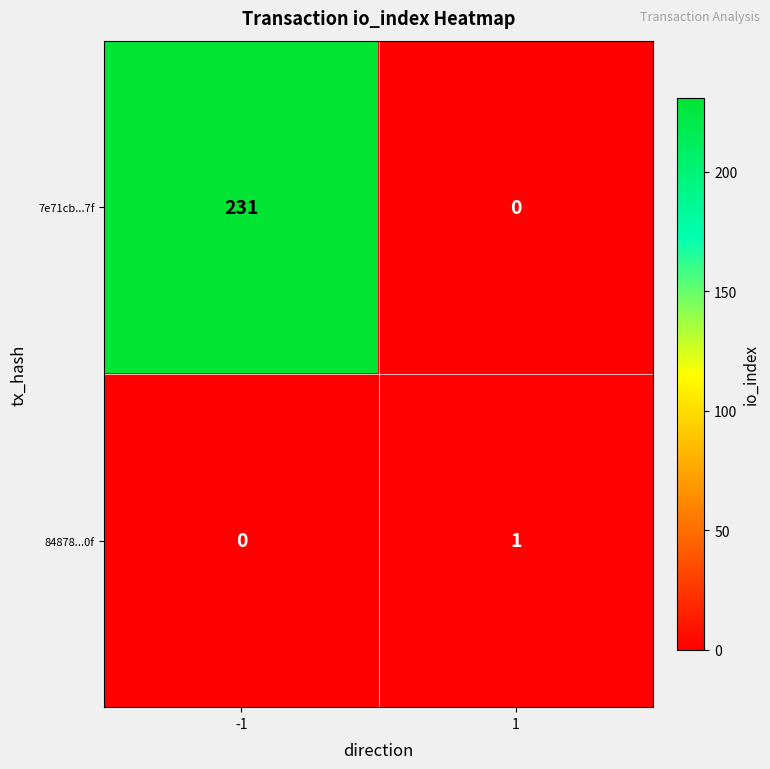

What is the total value across all series at -1?

231